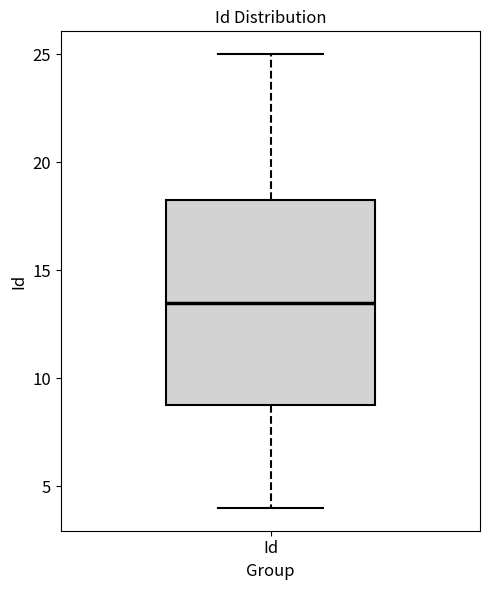

Transcribe this box plot: give where the median line is, the range the box spans, and where the two whiskers end, as read against the y-axis. The values are not printed on the chart, so give them approximately, as read against the axis.

median 13.5, box 9.0 to 18.5, whiskers 4.0 to 25.0